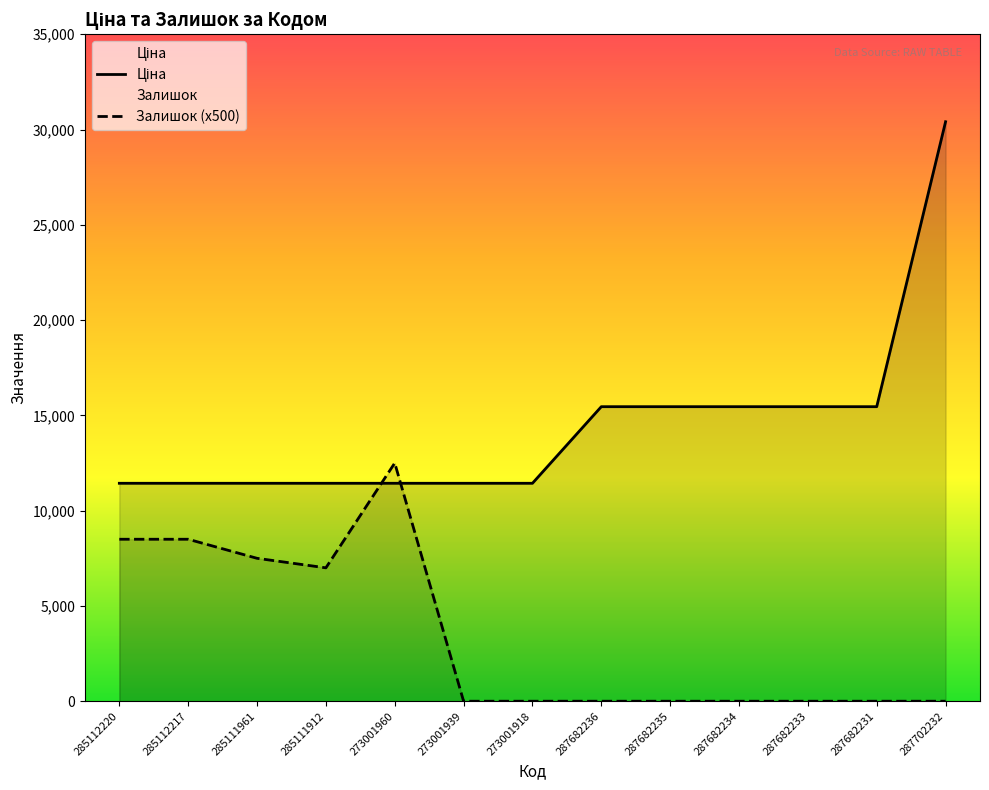

Is the value of Залишок at 273001960 greater than the value of Ціна at 285112220?

Yes